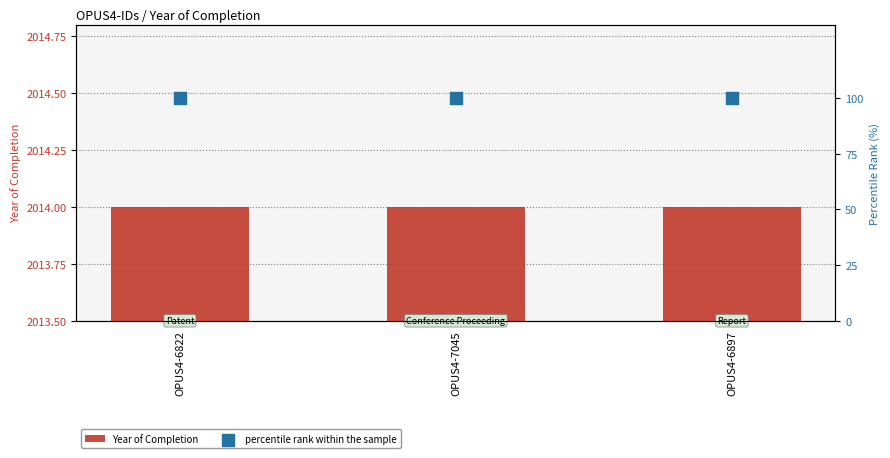

At which category is the sum across all series the highest?

OPUS4-6822